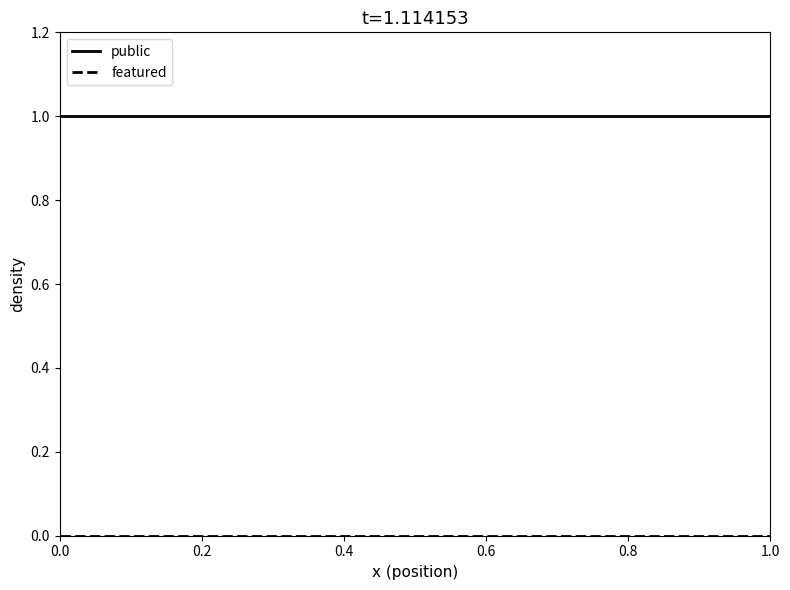

Which series has the largest total across all categories?

public